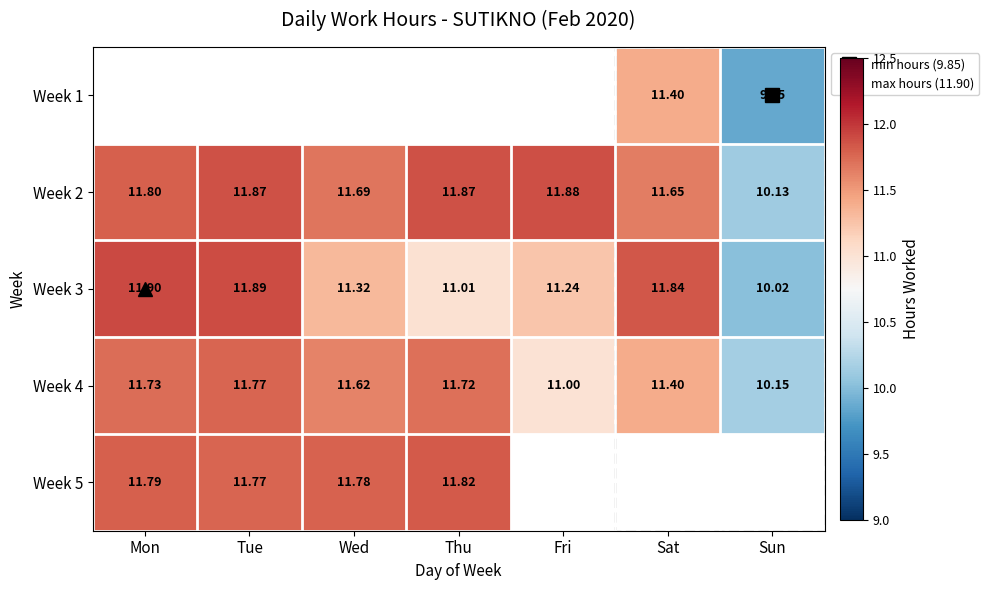

What is the difference between the second highest and minimum values in the Week 2 series?

1.7